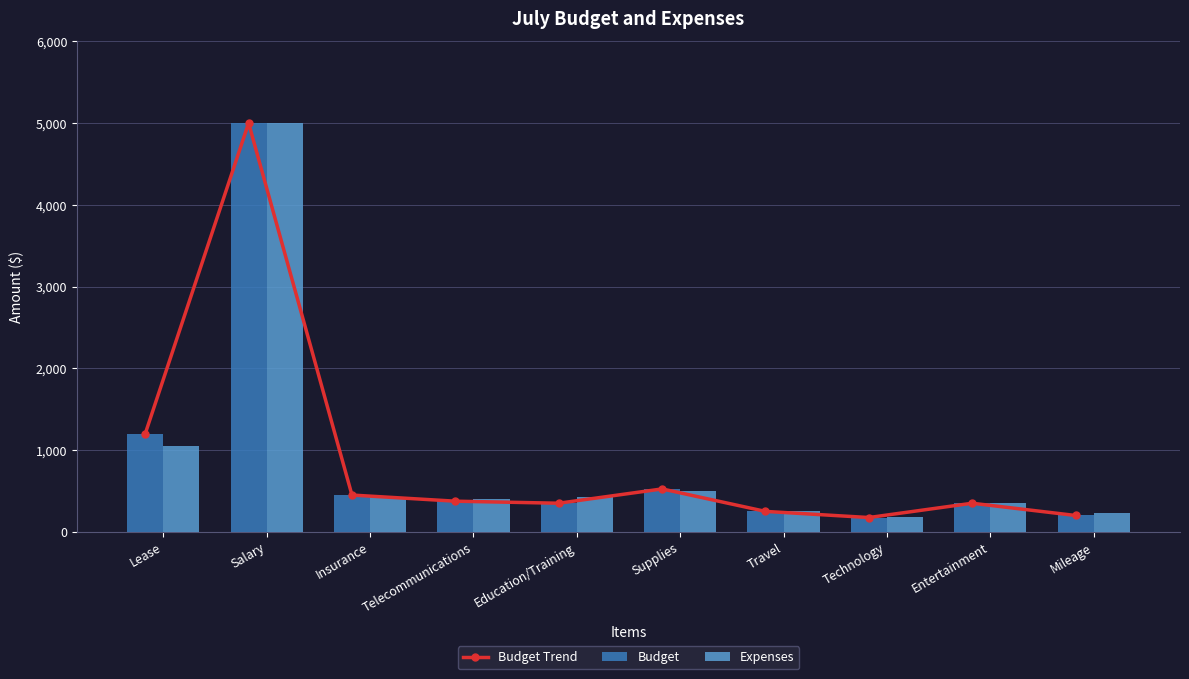

Reading right to left, transcribe all the data shown in this chart.

Budget Trend: Mileage=200	Entertainment=350	Technology=175	Travel=250	Supplies=525	Education/Training=350	Telecommunications=375	Insurance=450	Salary=5000	Lease=1200
Budget: Mileage=200	Entertainment=350	Technology=175	Travel=250	Supplies=525	Education/Training=350	Telecommunications=375	Insurance=450	Salary=5000	Lease=1200
Expenses: Mileage=225	Entertainment=350	Technology=185	Travel=250	Supplies=500	Education/Training=425	Telecommunications=400	Insurance=425	Salary=5000	Lease=1050